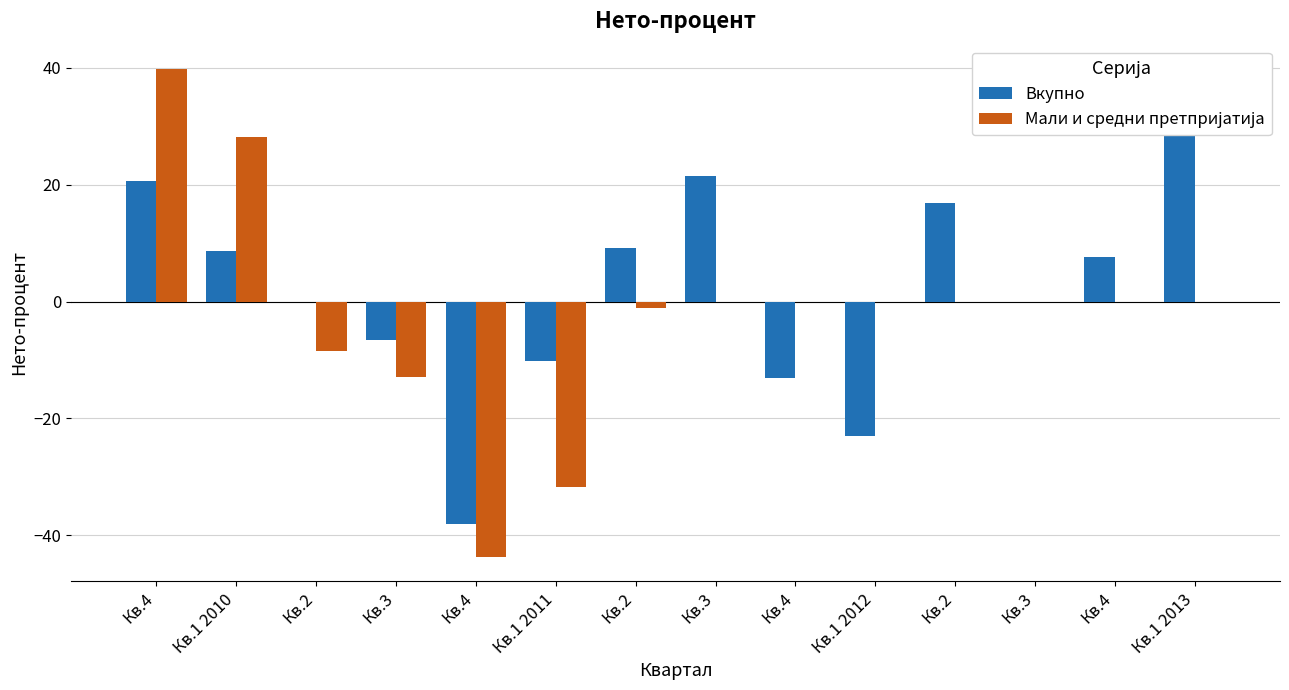

What is the label of the 9th bar from the left?

Кв.4